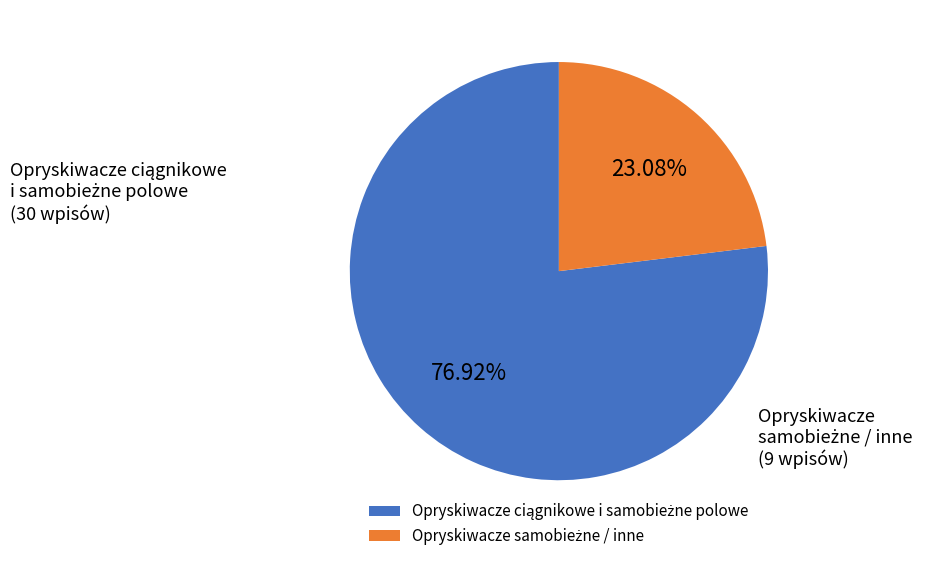

Is there any slice that represents more than half of the pie?

Yes